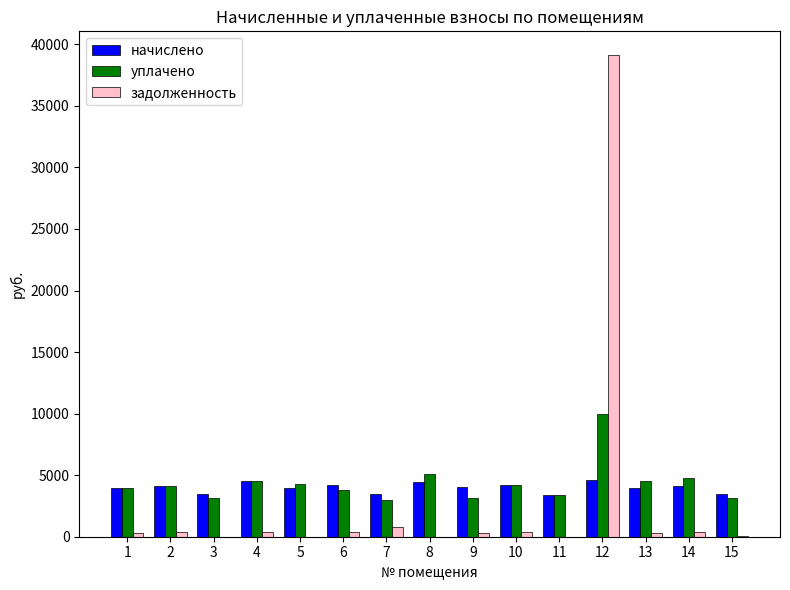

At which label does задолженность first exceed 337?

2